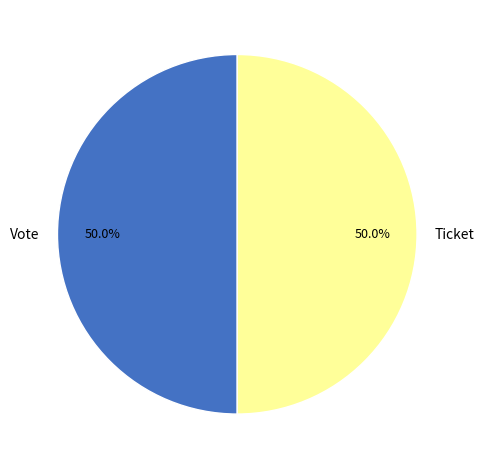

What portion of the pie excludes Vote?

50.0%